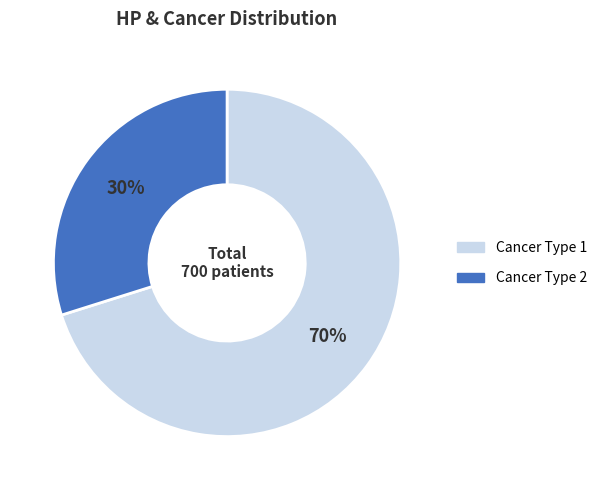

To the nearest percent, what is the average slice percentage?

50%